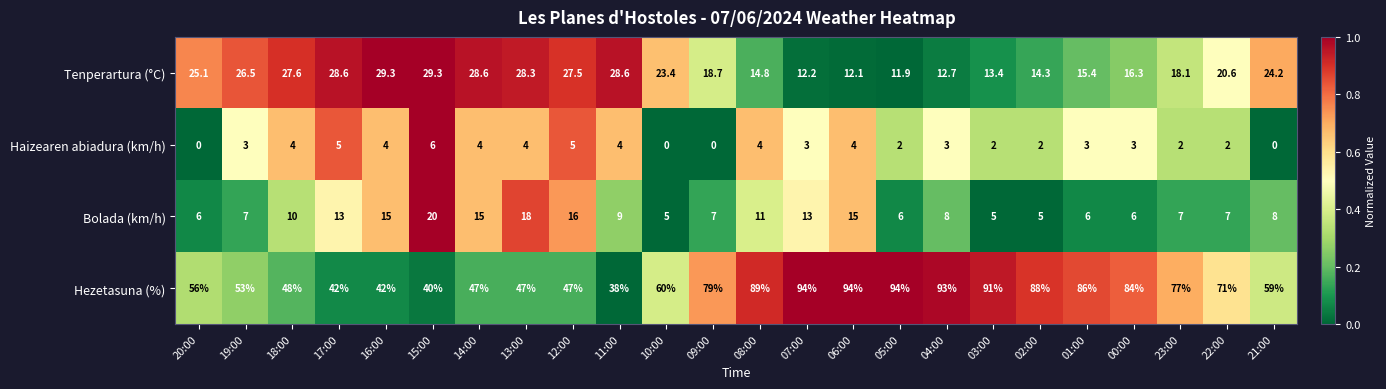

The value of Bolada (km/h) at 01:00 is 6.0. True or false?

True